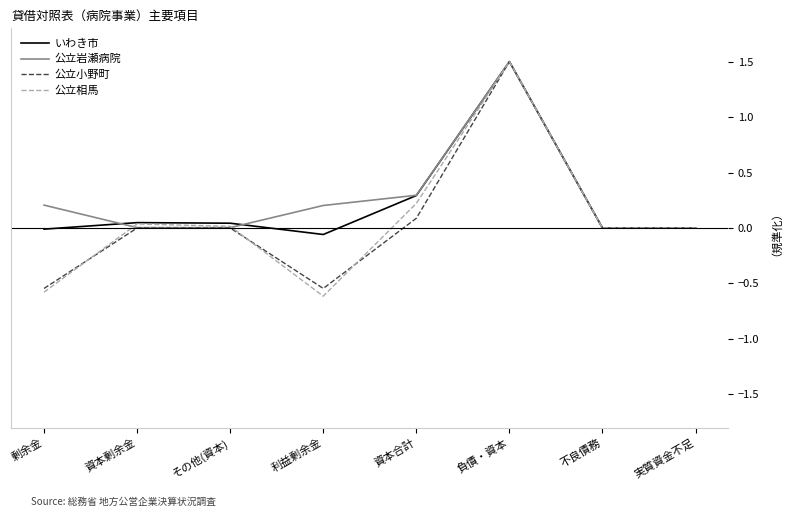

What is the maximum value shown in the chart?

1.5